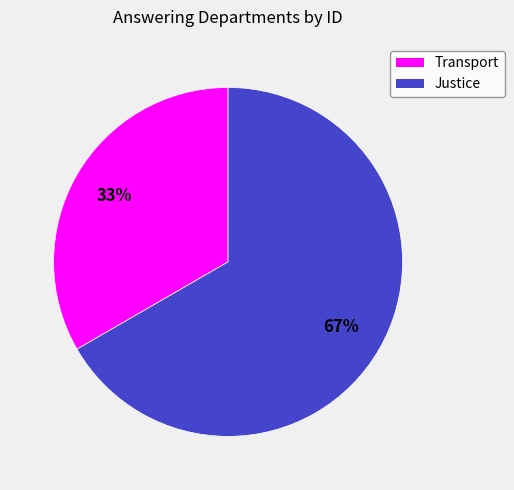

To the nearest percent, what percentage of the pie is Justice?

67%